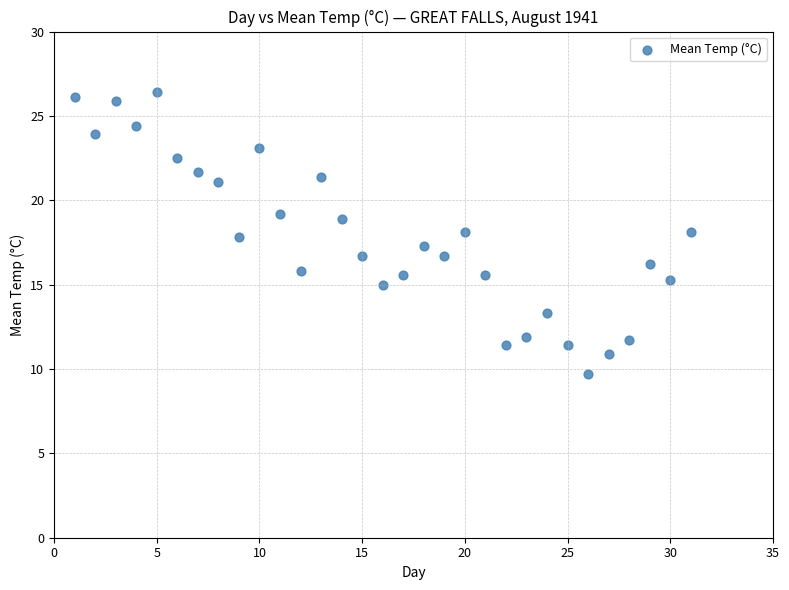

What is the range of Y values (max minus min)?

16.7